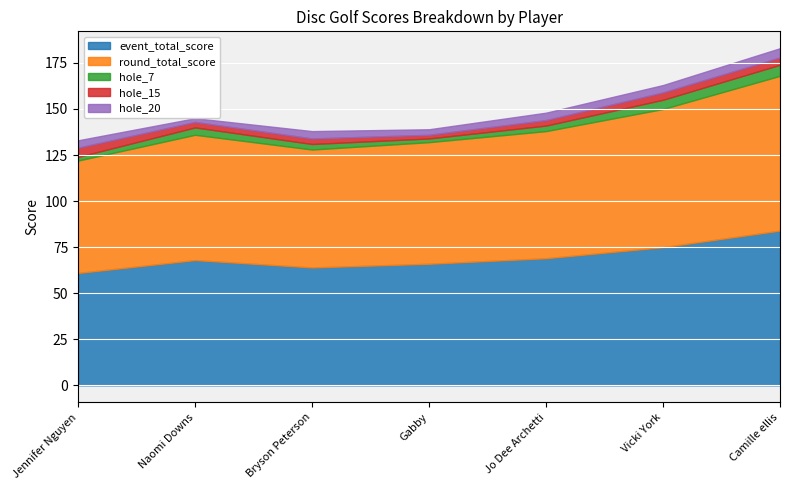

What is the label of the 1st point from the left?

Jennifer Nguyen